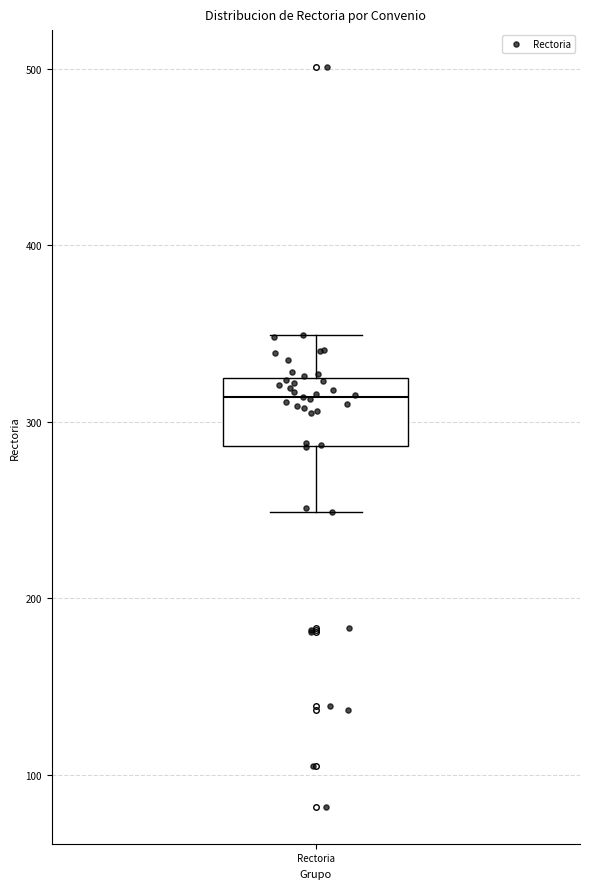

Where is the upper edge of the box for Rectoria on the y-axis? The values are not printed on the chart, so give them approximately, as read against the axis.

330